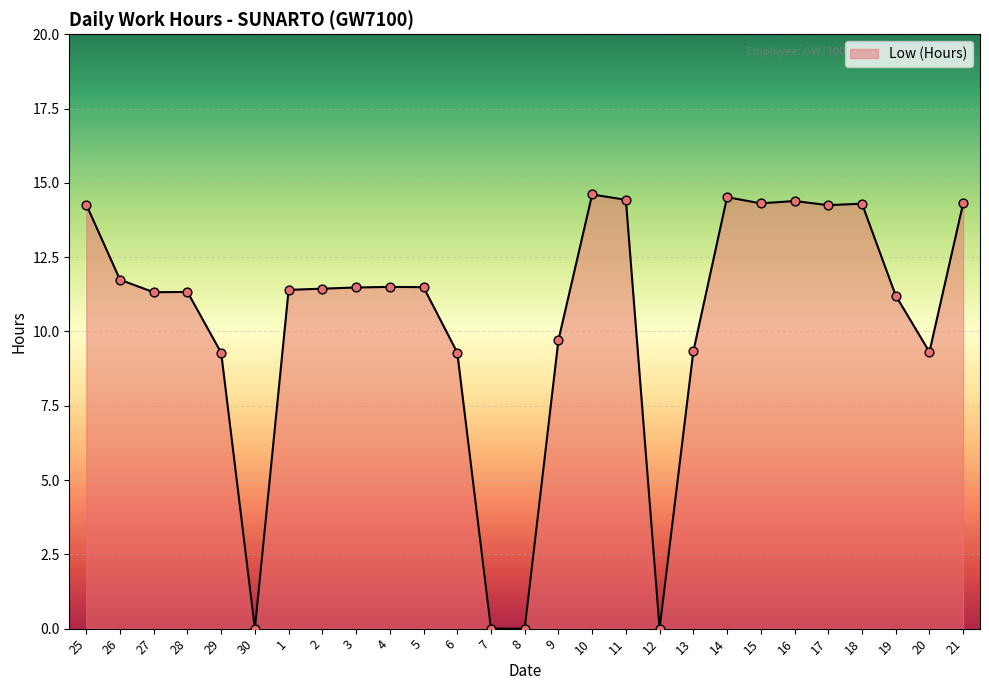

Approximately how many times larger is the value at 11 compared to 15?

1.0